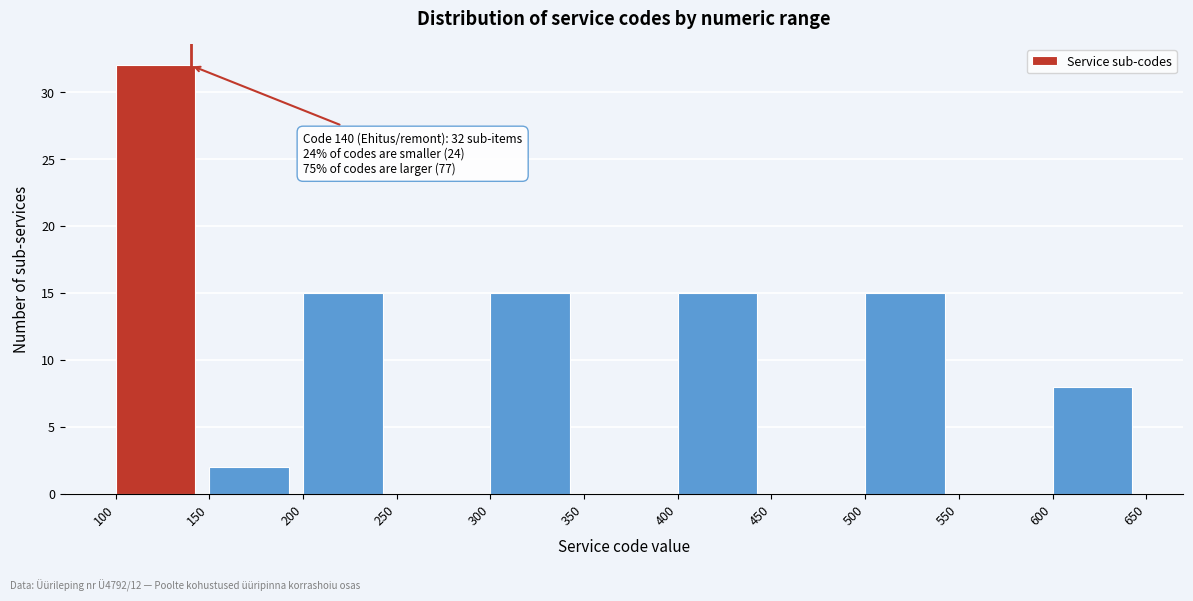

Over which range of the x-axis is the bar tallest?

100 to 150